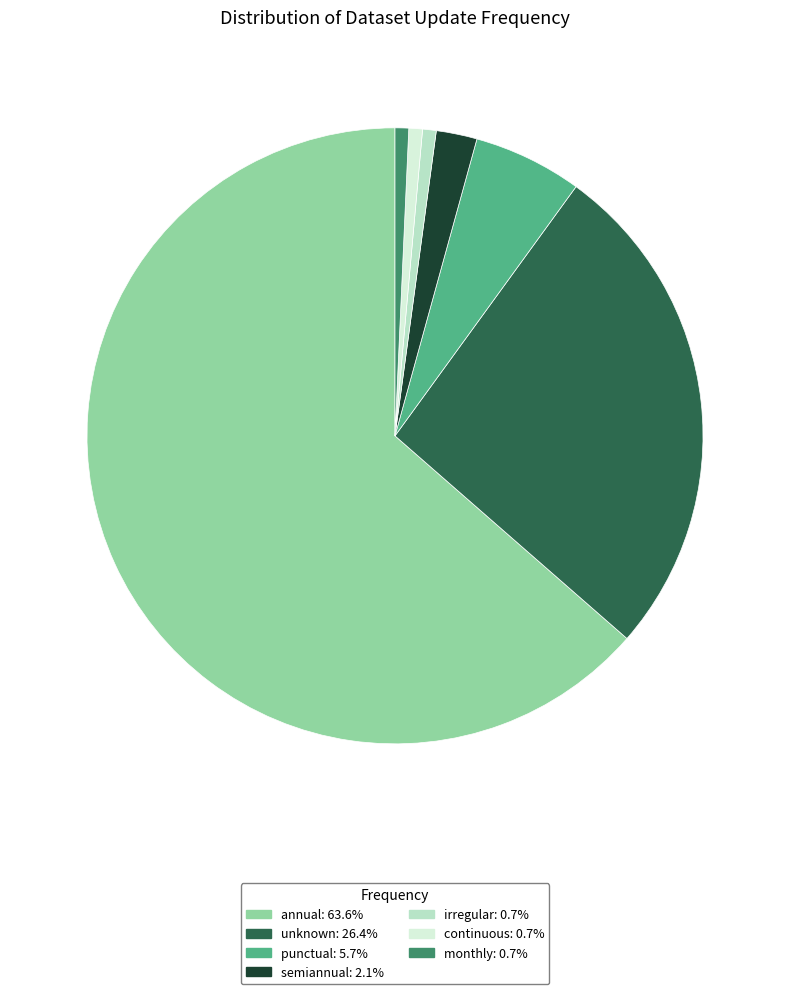

Which has a higher value, annual or monthly?

annual